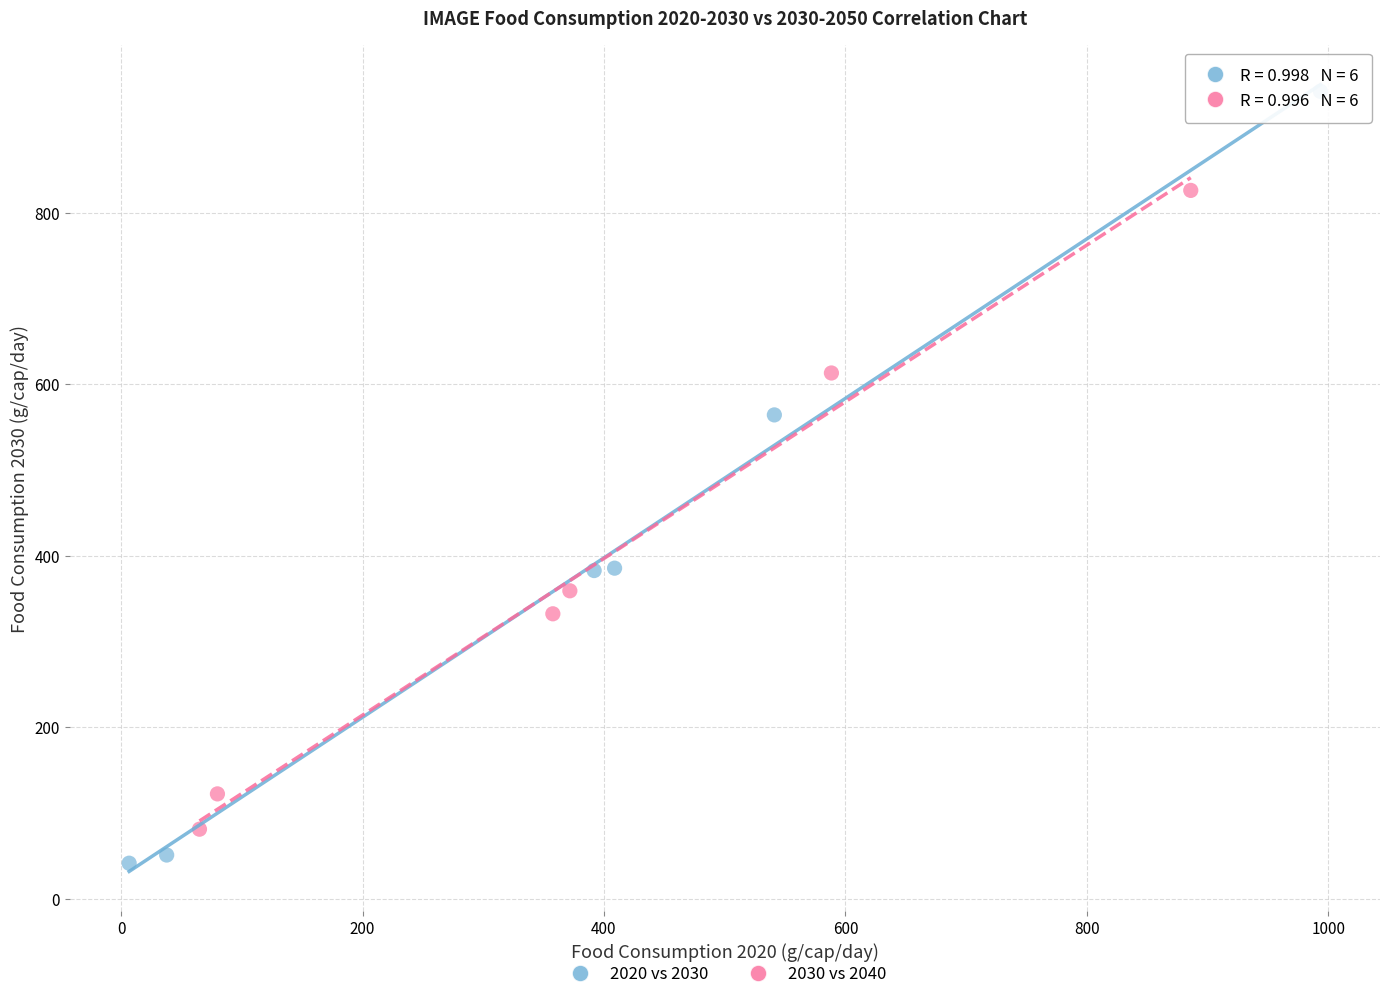

Which series reaches the maximum Y coordinate?

2020 vs 2030